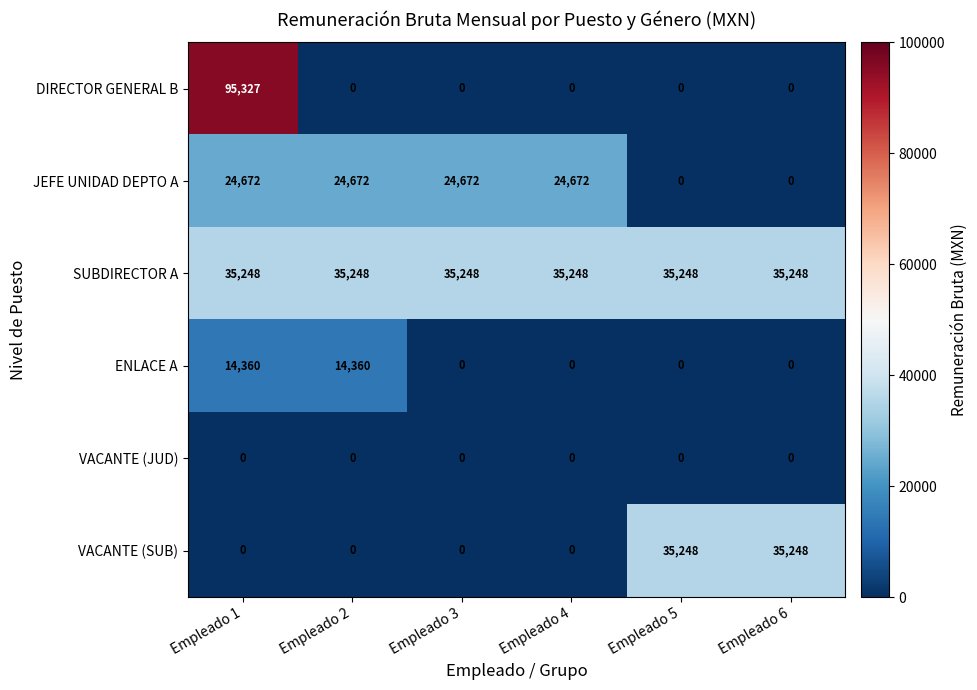

Count the JEFE UNIDAD DEPTO A values in the range 0 to 24672.

6